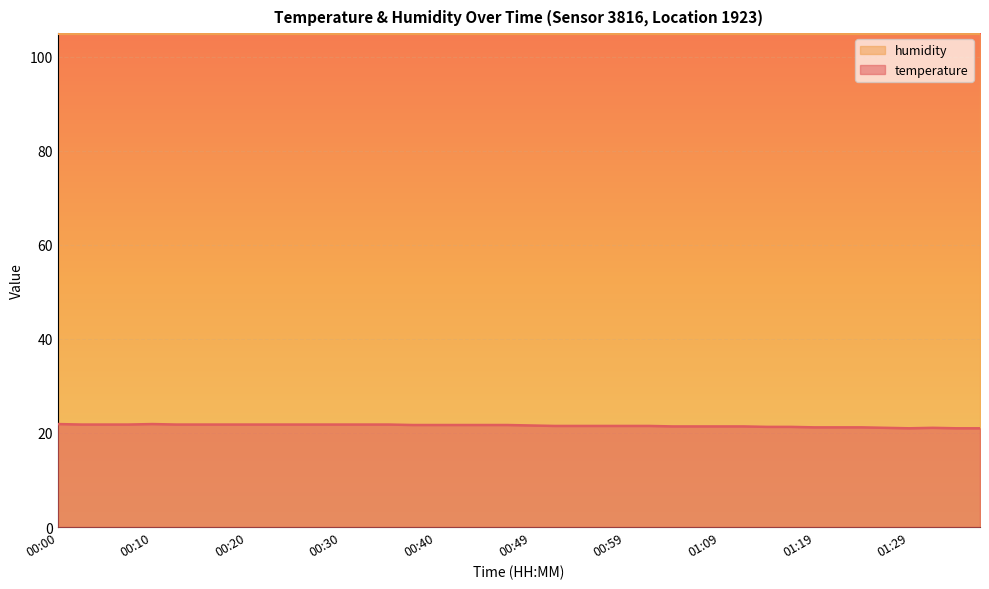

Reading left to right, extract all data points from this chart.

21.9	21.8	21.8	21.8	21.9	21.8	21.8	21.8	21.8	21.8	21.8	21.8	21.8	21.8	21.8	21.7	21.7	21.7	21.7	21.7	21.6	21.5	21.5	21.5	21.5	21.5	21.4	21.4	21.4	21.4	21.3	21.3	21.2	21.2	21.2	21.1	21.0	21.1	21.0	21.0